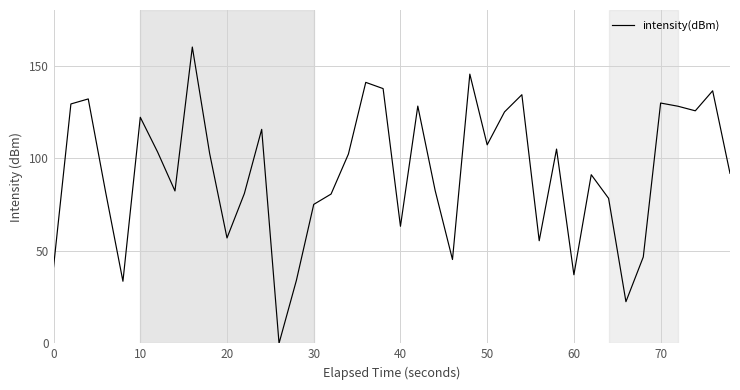

What is the average value?

92.2